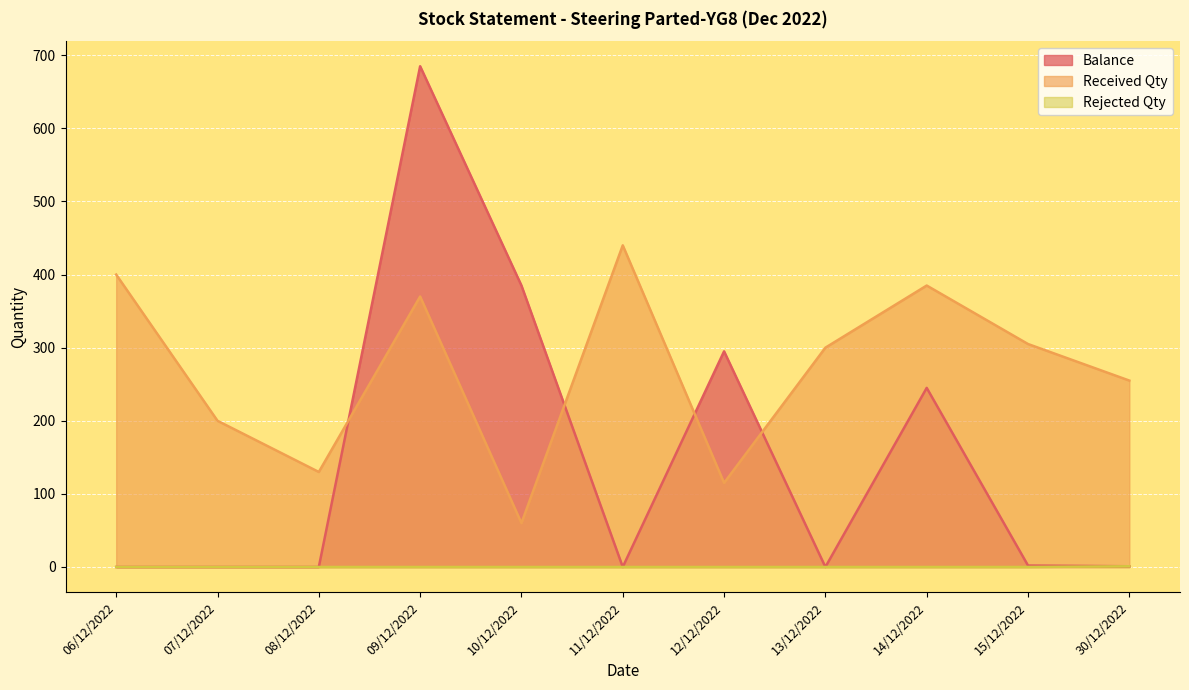

At which category does Balance reach its first local valley?

11/12/2022